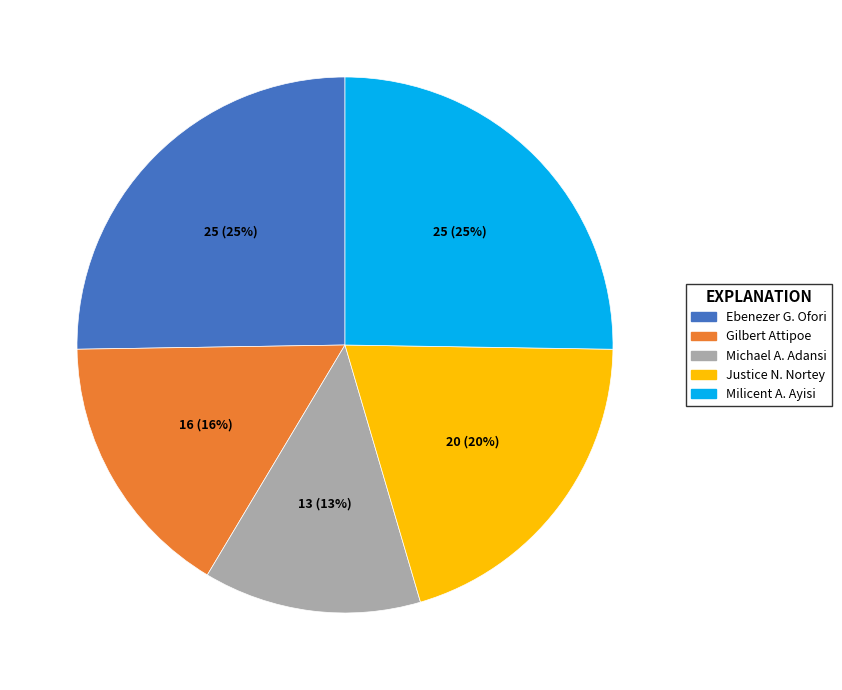

Is there any slice that represents more than half of the pie?

No